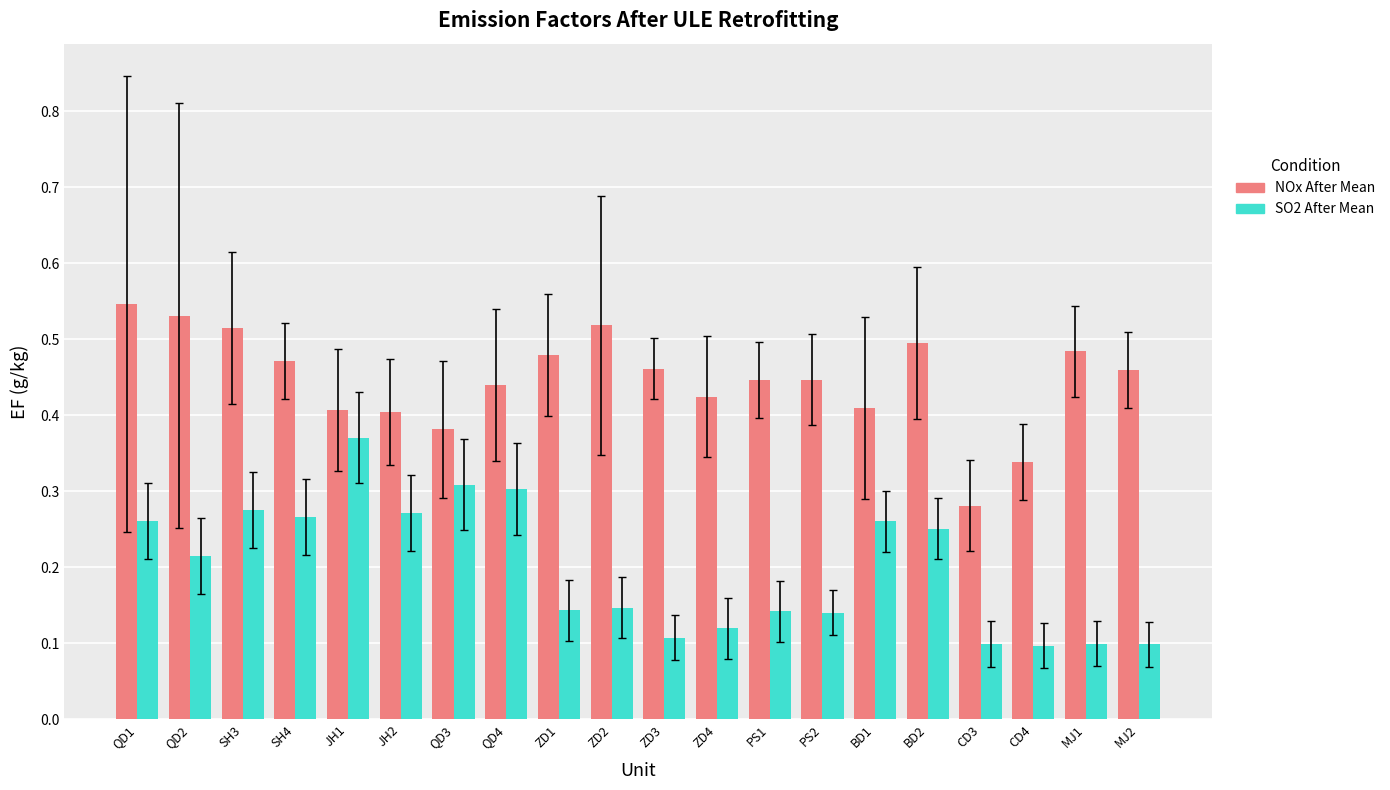

How many bars are there in each group?

2